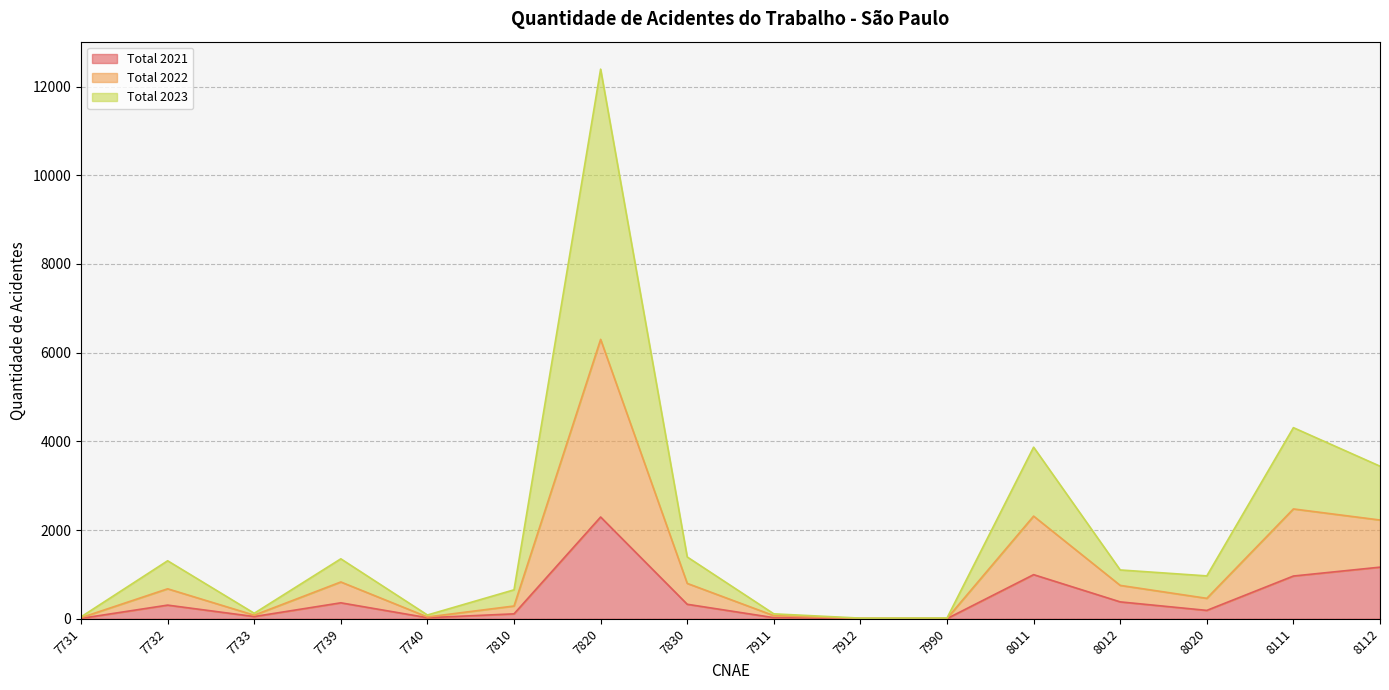

What is the highest value of the Total 2021 series?

2294